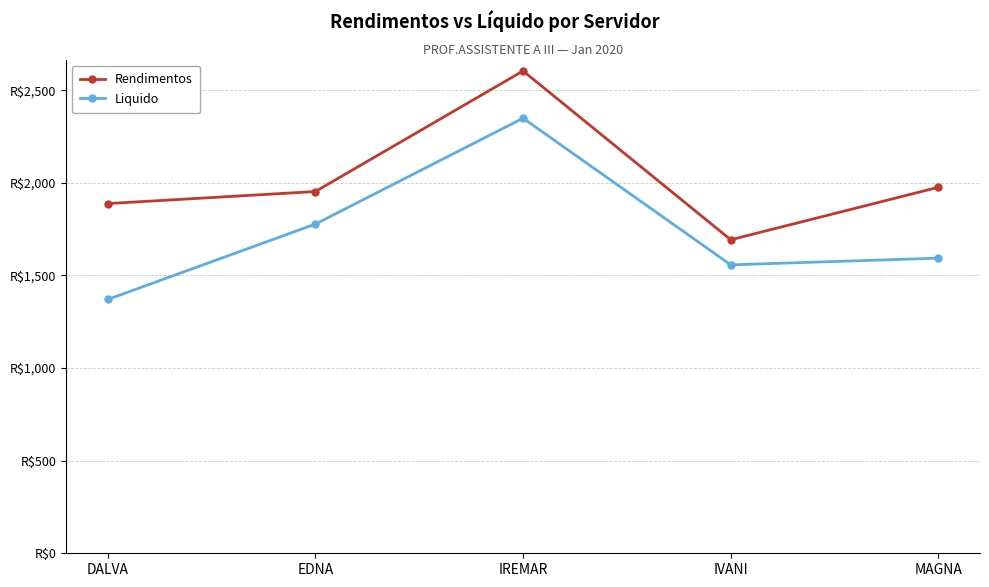

Does the chart have visible grid lines?

Yes